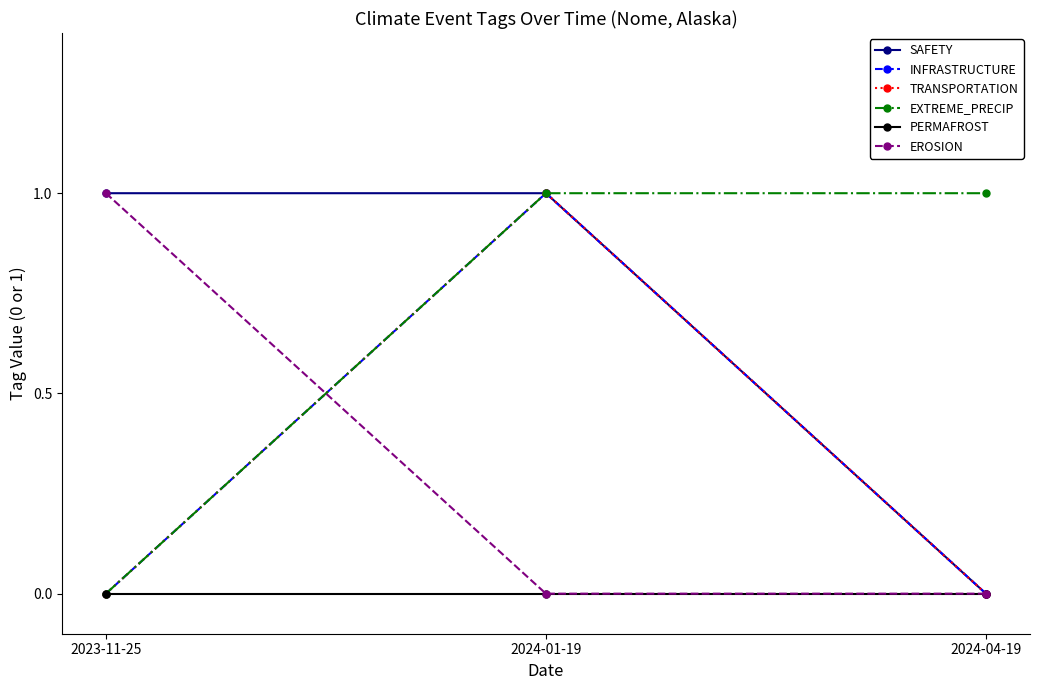

Count the INFRASTRUCTURE values in the range 0 to 1.

3